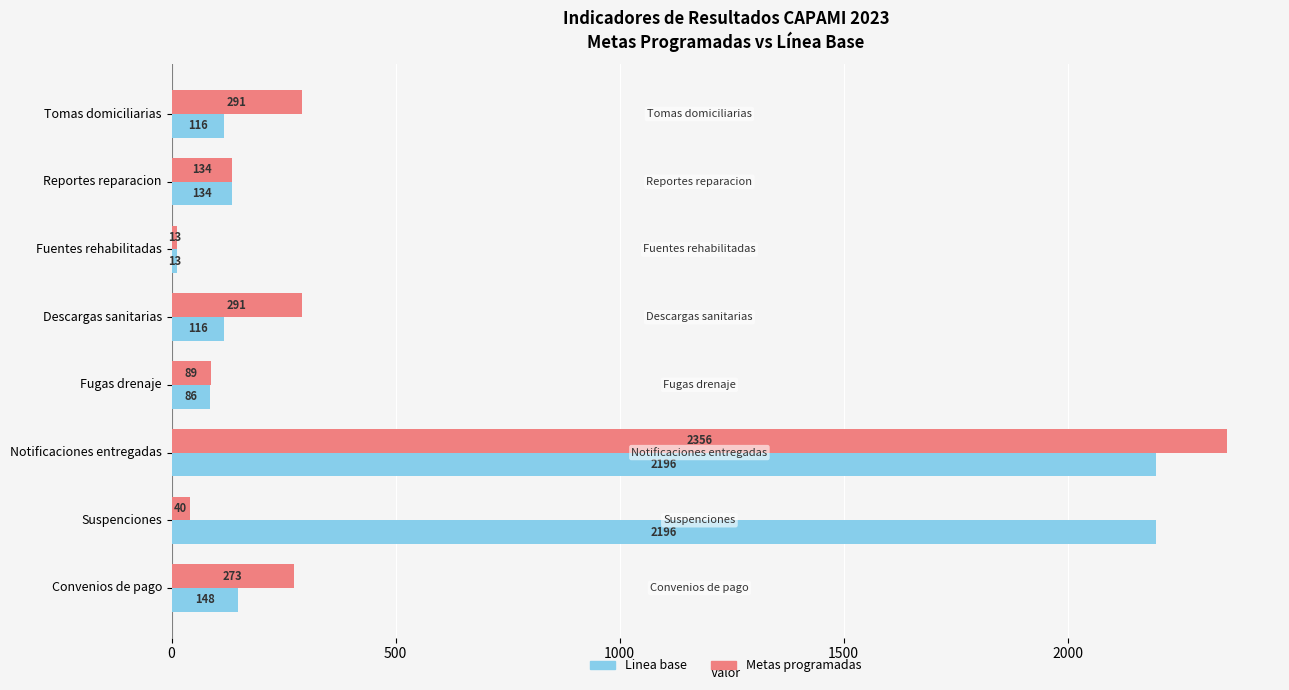

True or false: Metas programadas has a value of 2356 at Notificaciones entregadas.

True